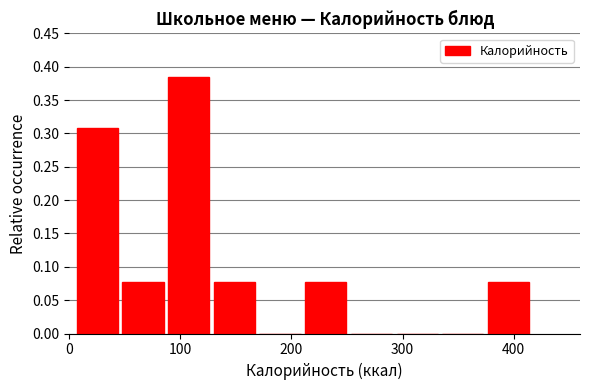

Reading left to right, list every bar in this chart as the range it spans on the x-axis followed by its height. Neither the bar edges nor the heights are printed on the chart, so give them approximately, as read against the axes.

10 to 50: 0.310
50 to 90: 0.075
90 to 130: 0.385
130 to 170: 0.075
170 to 210: 0
210 to 250: 0.075
250 to 290: 0
290 to 340: 0
340 to 380: 0
380 to 420: 0.075